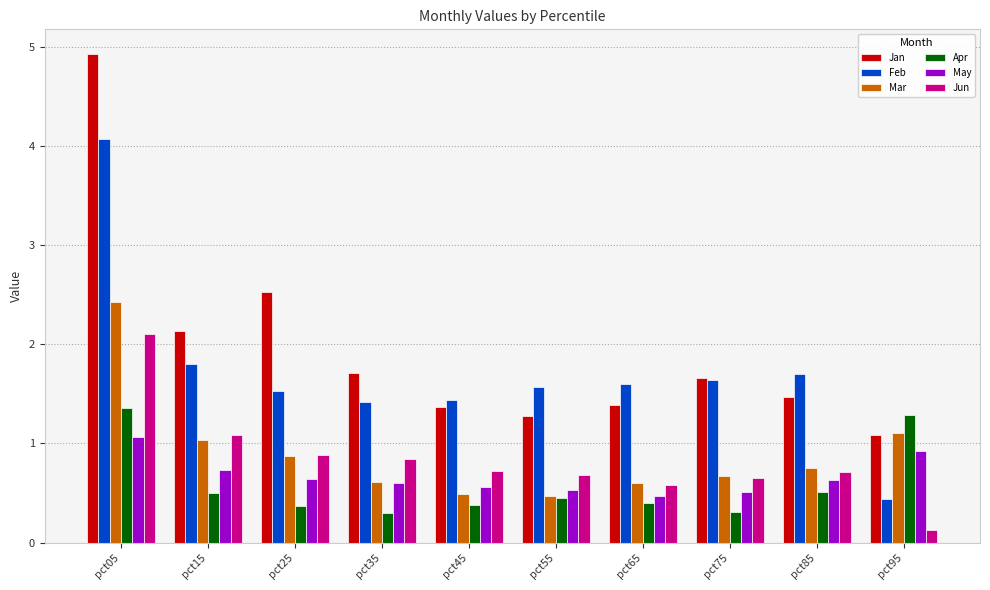

Which series has the widest spread of values?

Jan